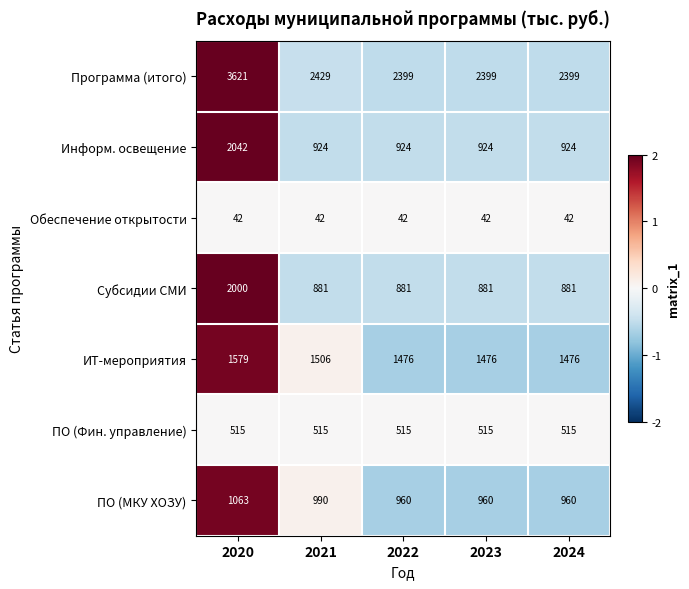

Where is ИТ-мероприятия nearest to the value 1527?

2021